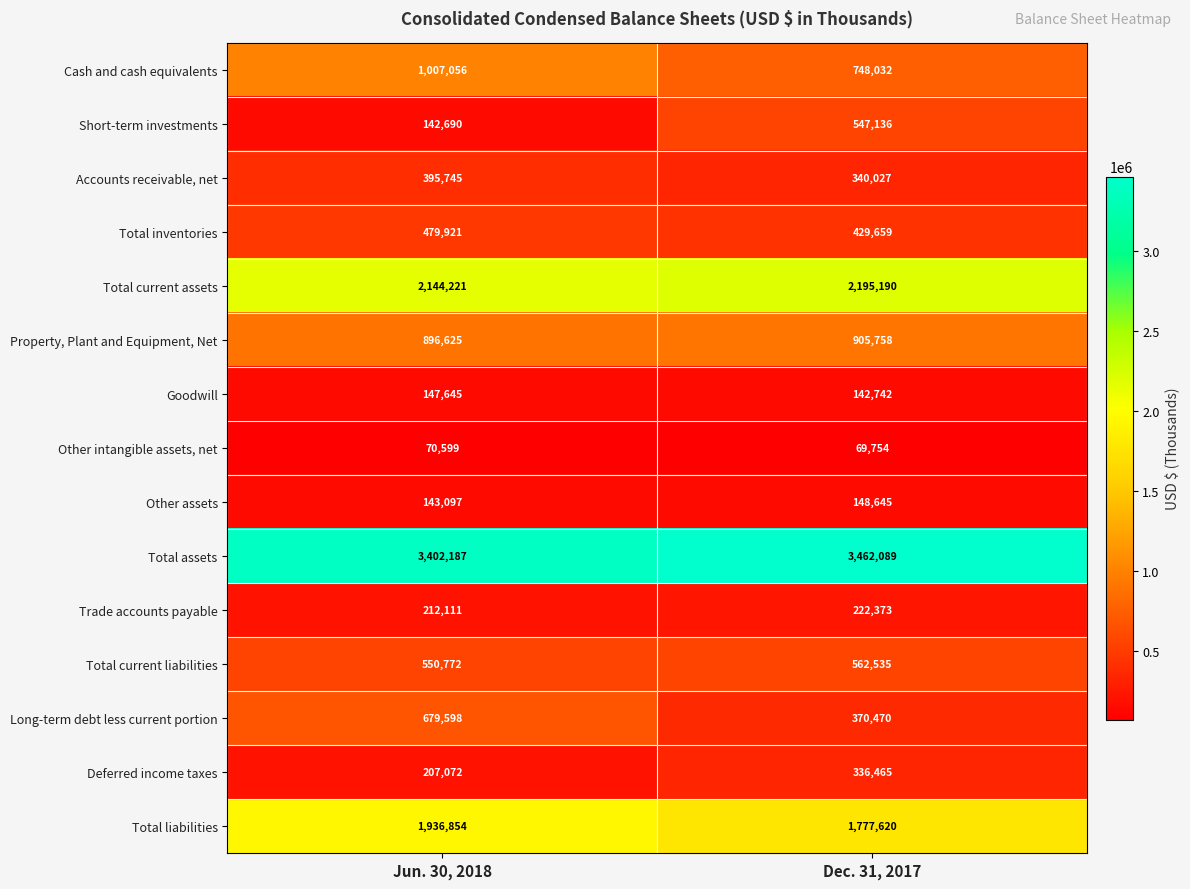

How many distinct data groups are displayed?

15